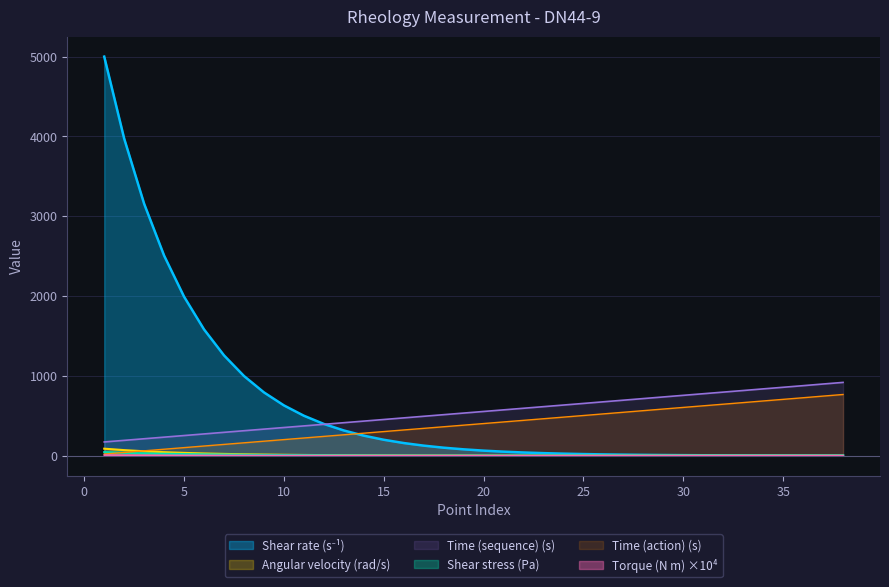

True or false: Time (action) (s) and Torque (N m) intersect in this chart.

False